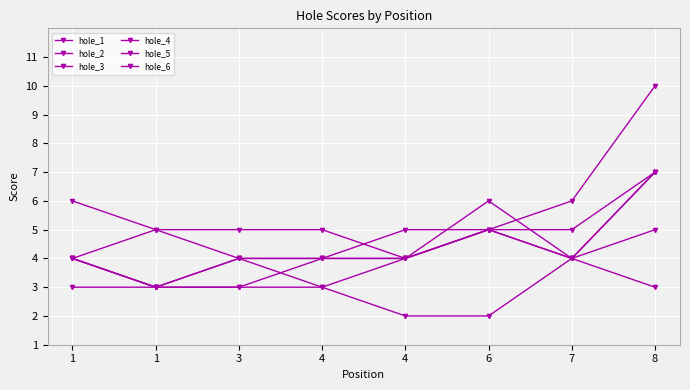

Which series has the widest spread of values?

hole_4